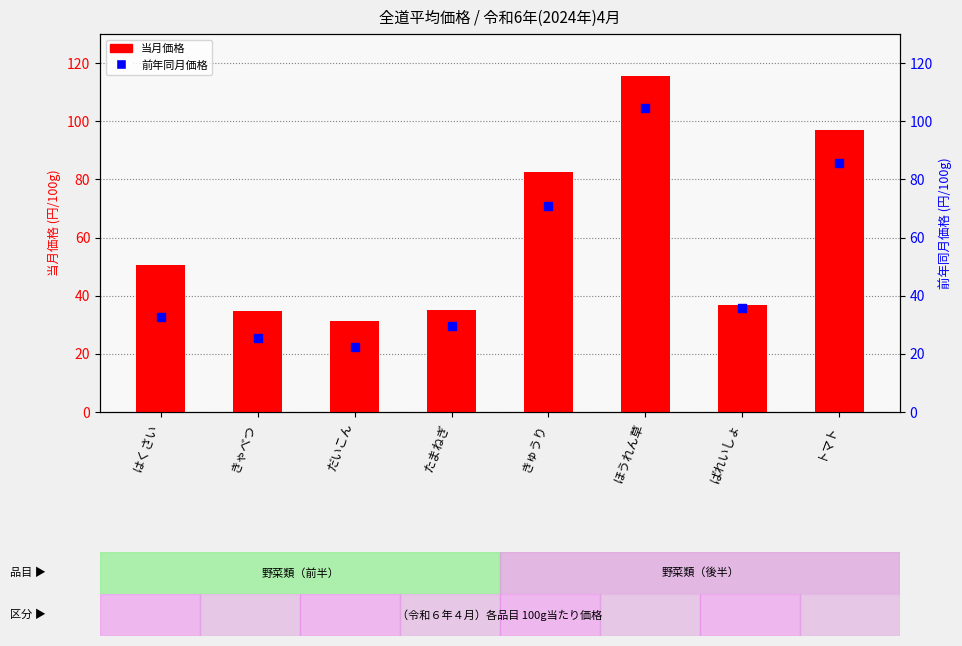

At which category is the sum across all series the highest?

ほうれん草